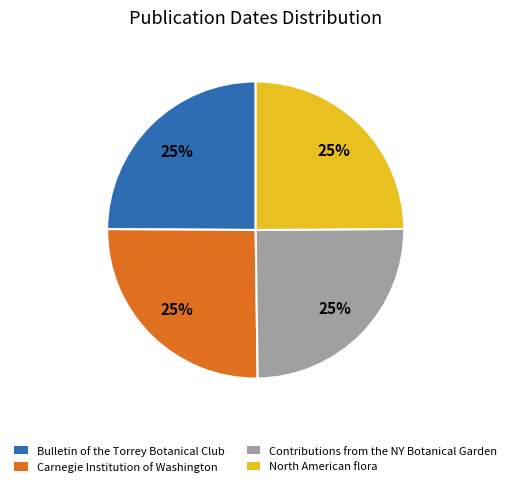

Is there any slice that represents more than half of the pie?

No